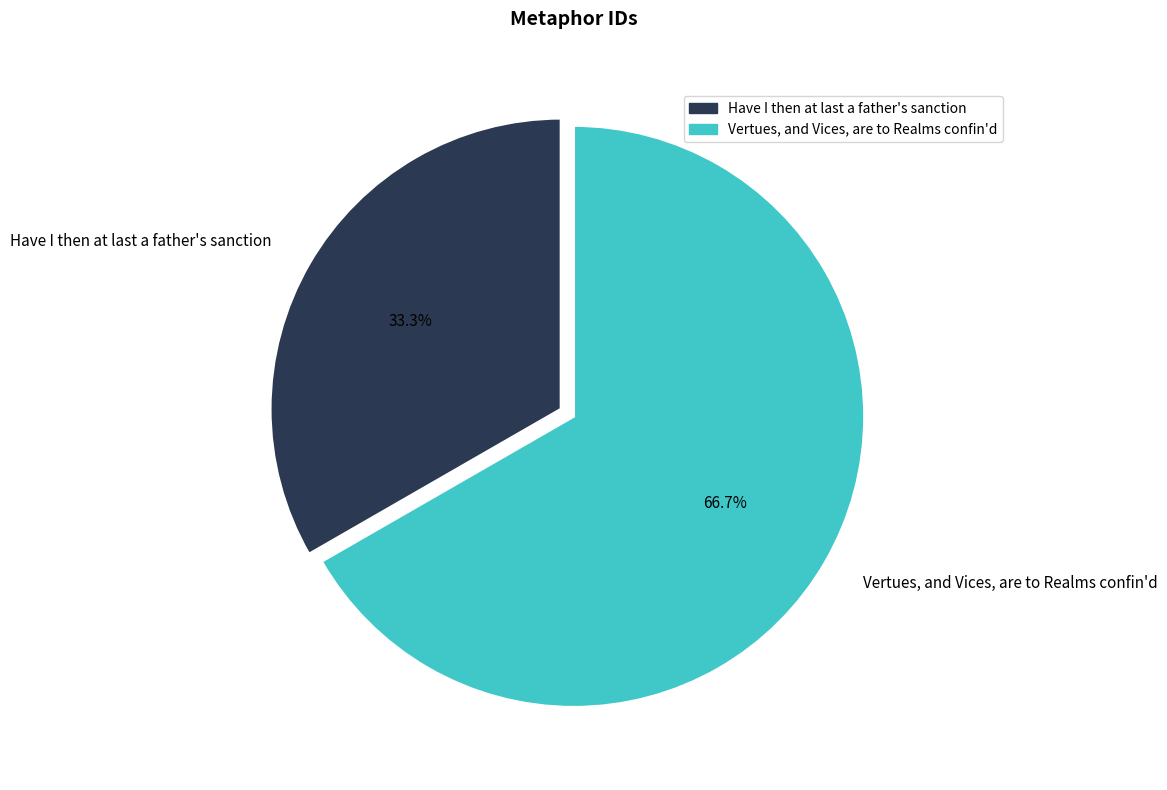

Rank the categories by value from lowest to highest.

Have I then at last a father's sanction, Vertues, and Vices, are to Realms confin'd